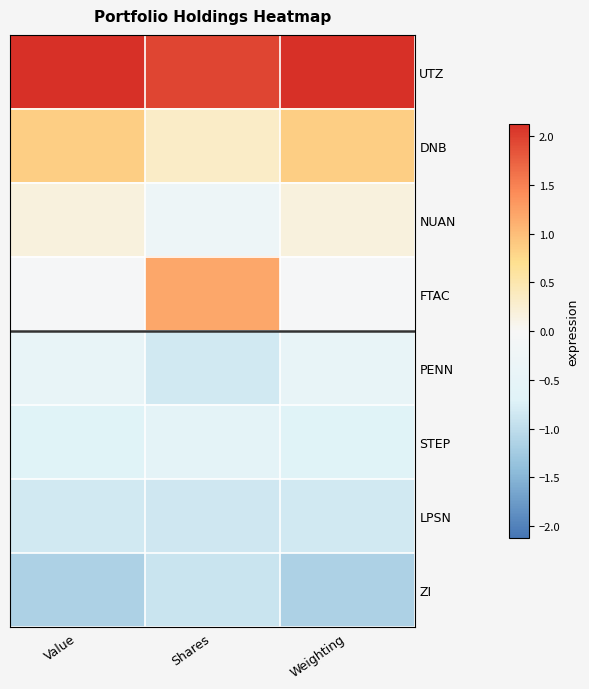

Which label corresponds to the largest value in the chart?

Value